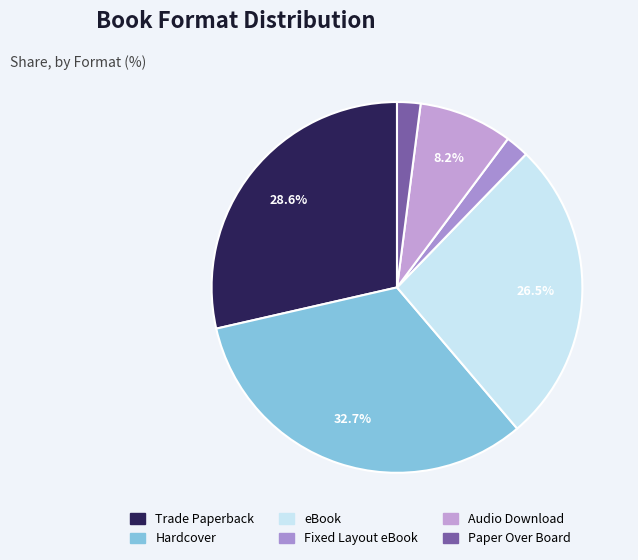

True or false: Hardcover accounts for 33% of the total.

True